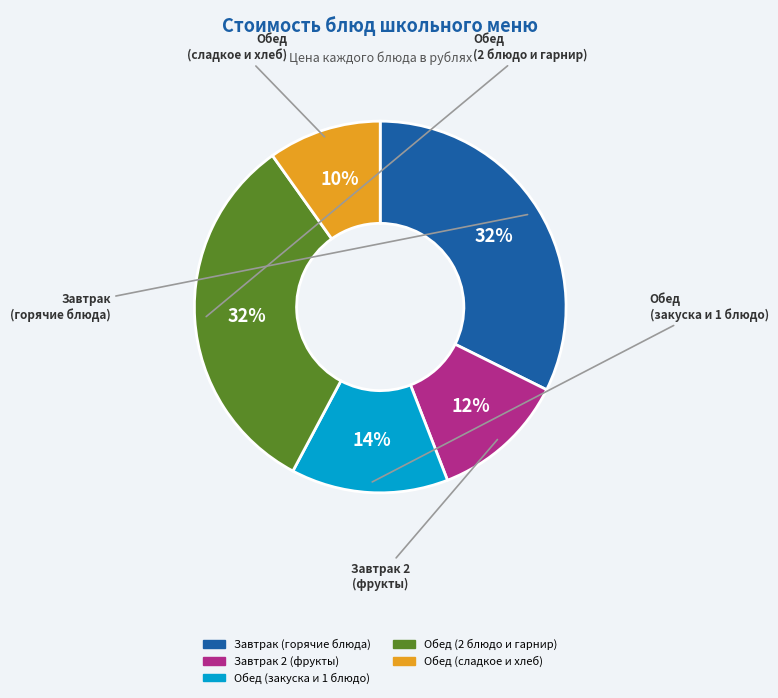

To the nearest percent, what is the average slice percentage?

20%